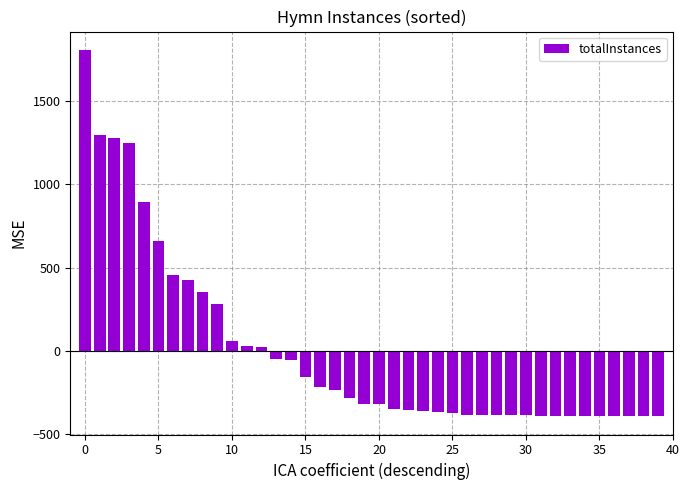

What is the difference between the maximum and minimum values?

2198.0